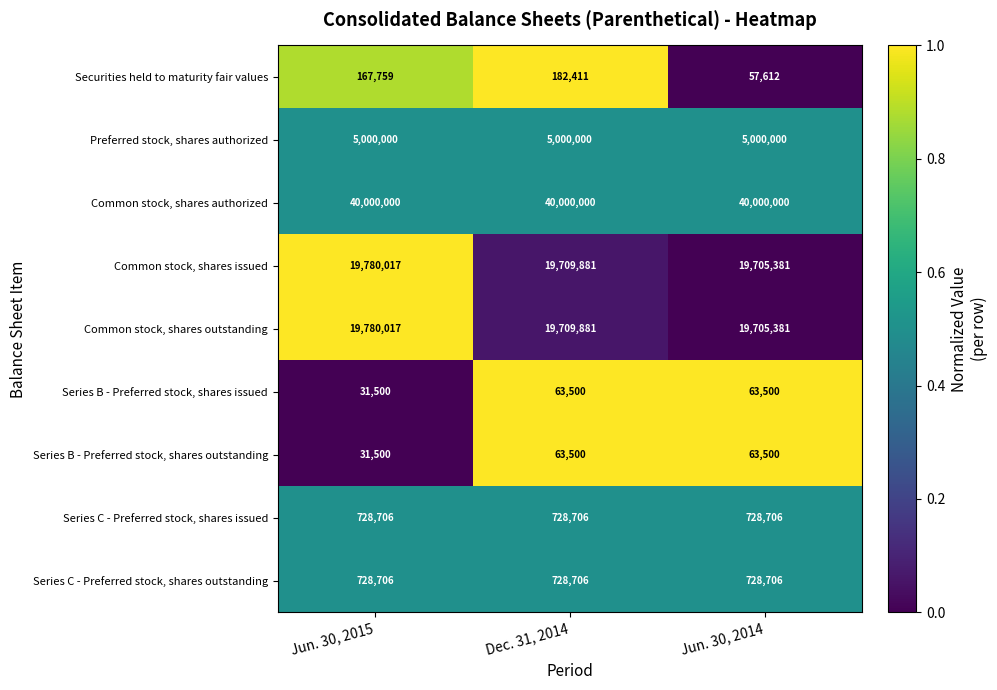

What is the greatest value displayed?

40000000